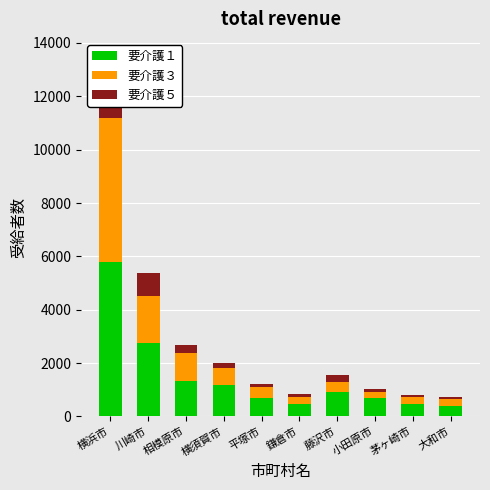

How many data points does each series have?

10